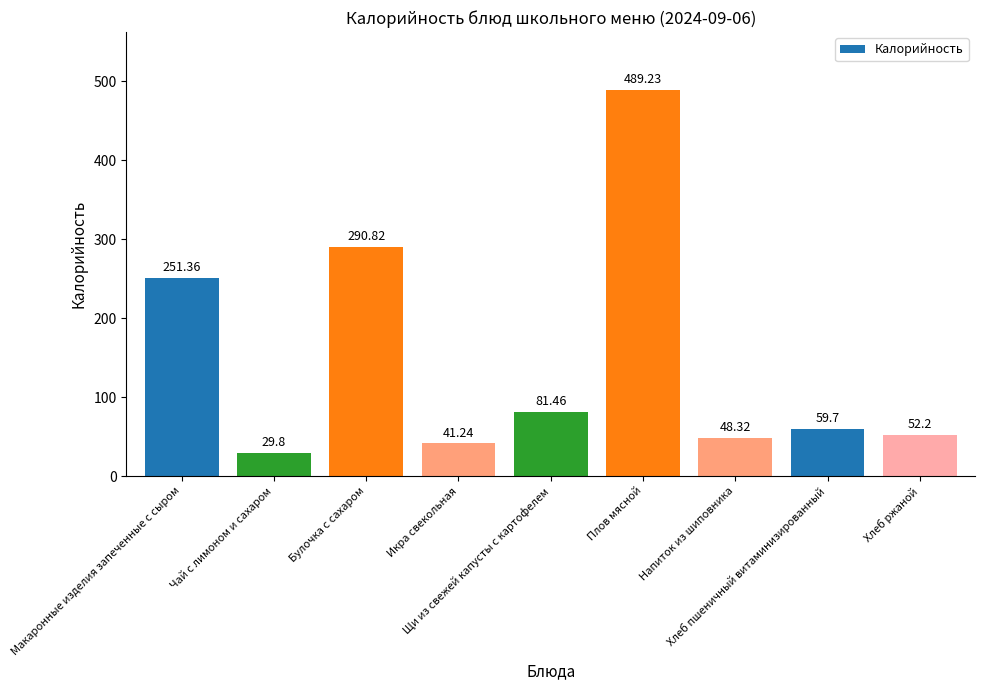

List the labels in order of value, largest first.

Плов мясной, Булочка с сахаром, Макаронные изделия запеченные с сыром, Щи из свежей капусты с картофелем, Хлеб пшеничный витаминизированный, Хлеб ржаной, Напиток из шиповника, Икра свекольная, Чай с лимоном и сахаром